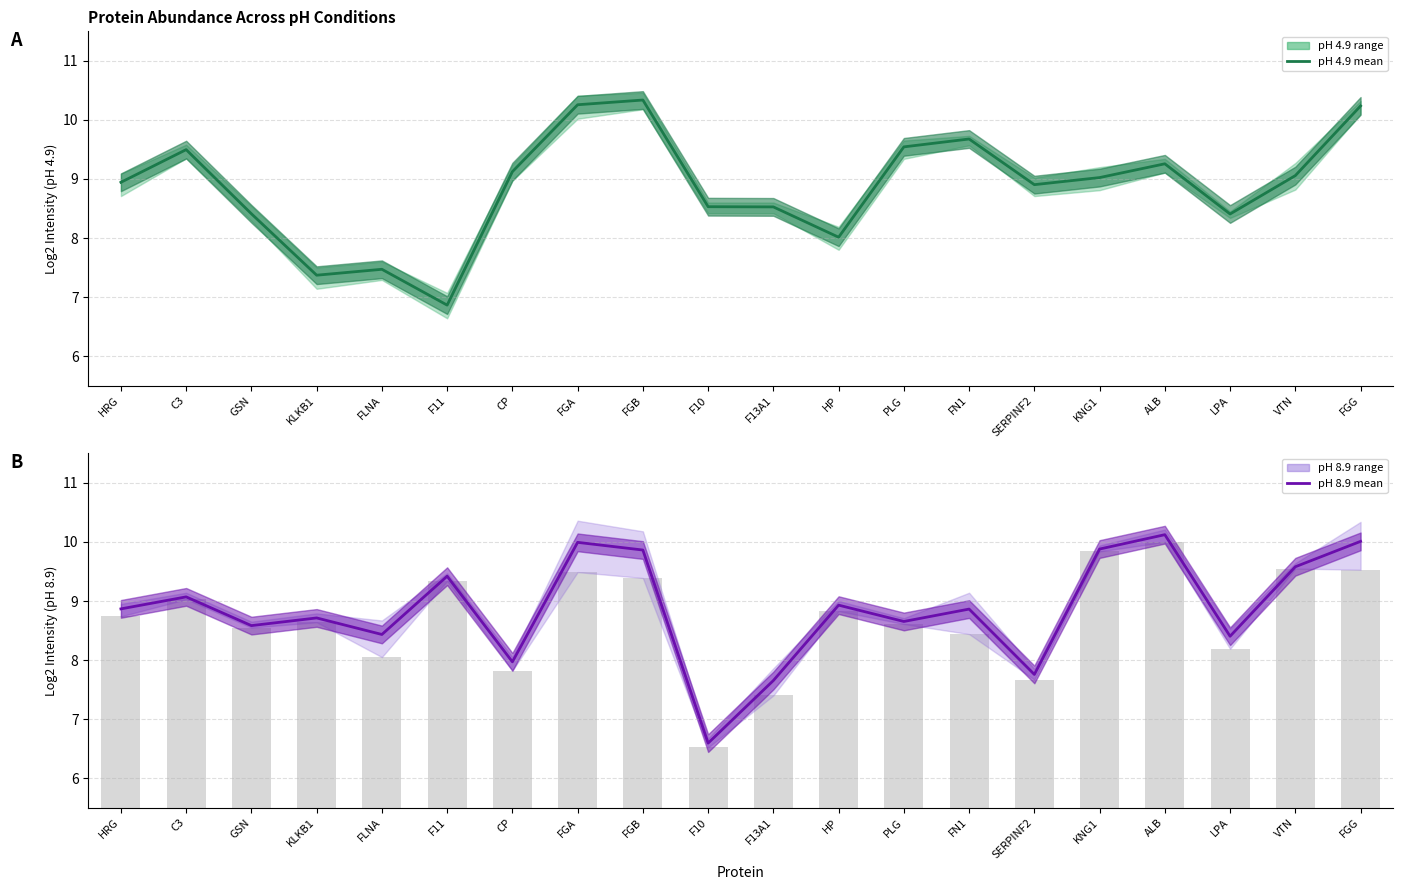

Reading left to right, extract all data points from this chart.

Mean (pH 4.9): HRG=8.9	C3=9.5	GSN=8.4	KLKB1=7.4	FLNA=7.5	F11=6.9	CP=9.1	FGA=10.3	FGB=10.3	F10=8.5	F13A1=8.5	HP=8.0	PLG=9.5	FN1=9.7	SERPINF2=8.9	KNG1=9.0	ALB=9.3	LPA=8.4	VTN=9.1	FGG=10.2
Mean (pH 8.9): HRG=8.9	C3=9.1	GSN=8.6	KLKB1=8.7	FLNA=8.4	F11=9.4	CP=8.0	FGA=10.0	FGB=9.9	F10=6.6	F13A1=7.7	HP=8.9	PLG=8.7	FN1=8.9	SERPINF2=7.8	KNG1=9.9	ALB=10.1	LPA=8.4	VTN=9.6	FGG=10.0